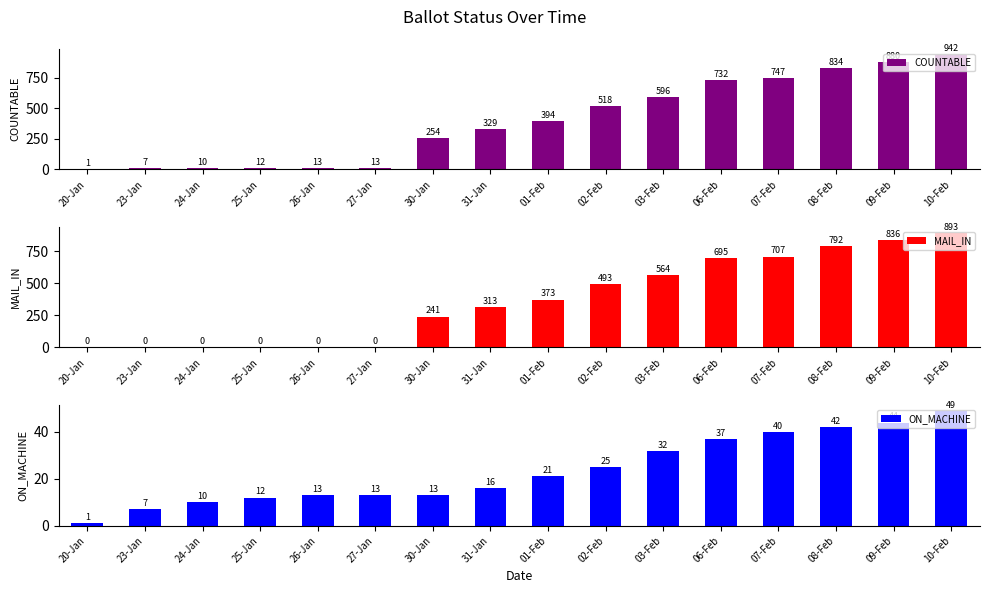

What position from the right is 09-Feb?

2